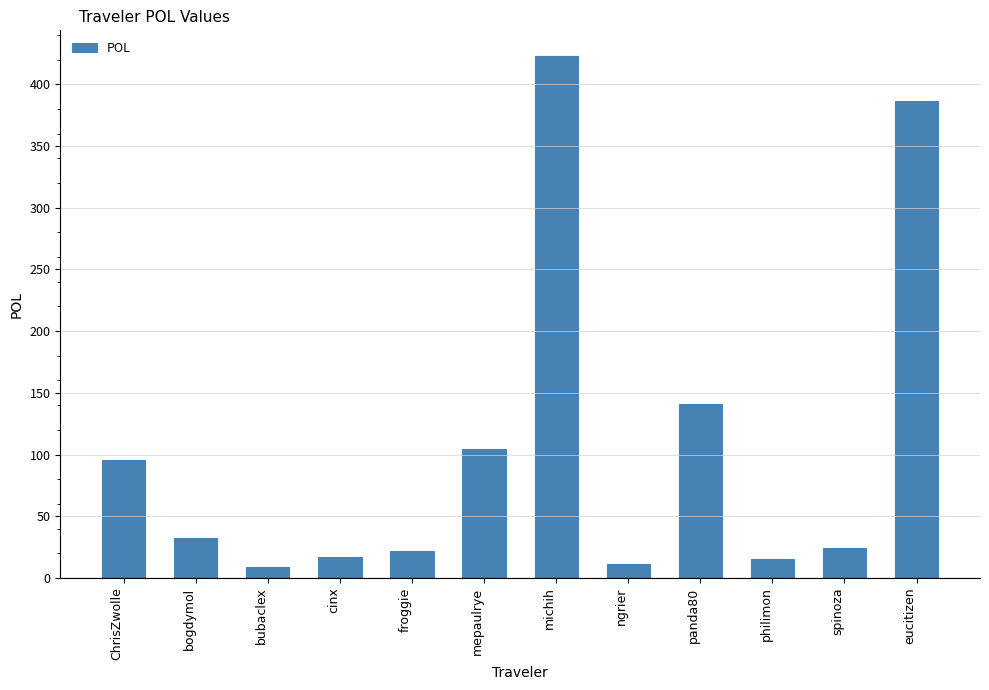

What is the change in value from ChrisZwolle to eucitizen?

+290.8